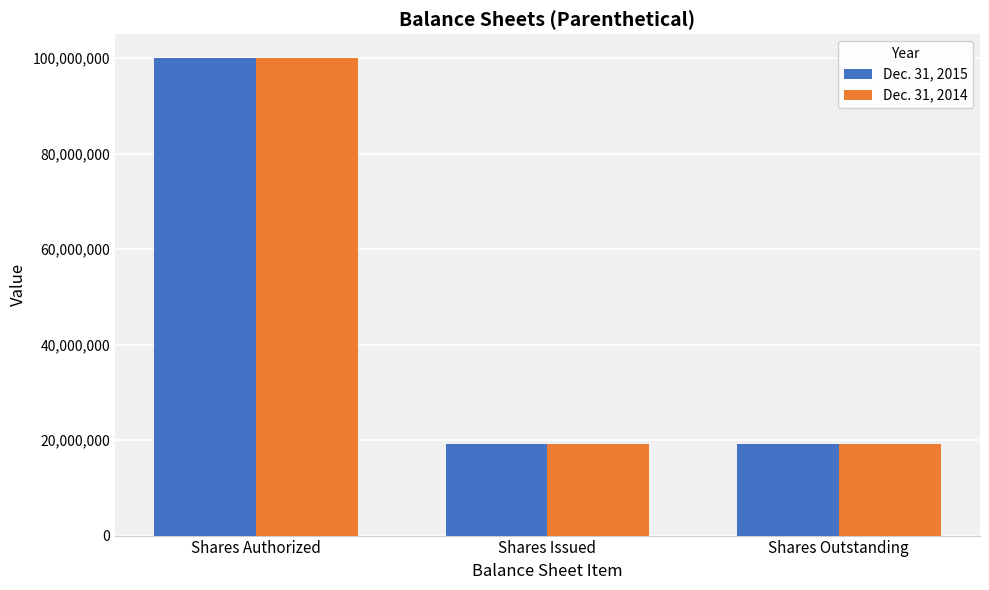

What is the label of the 3rd bar from the left?

Shares Outstanding